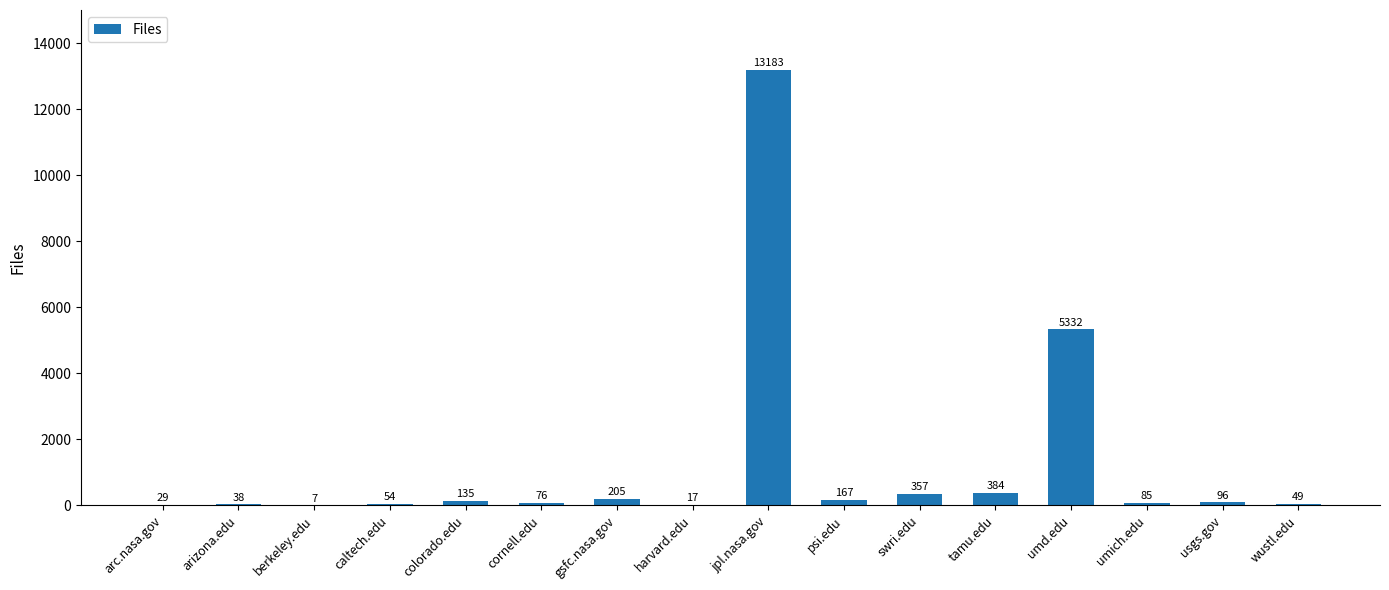

Count the number of categories in the chart.

16